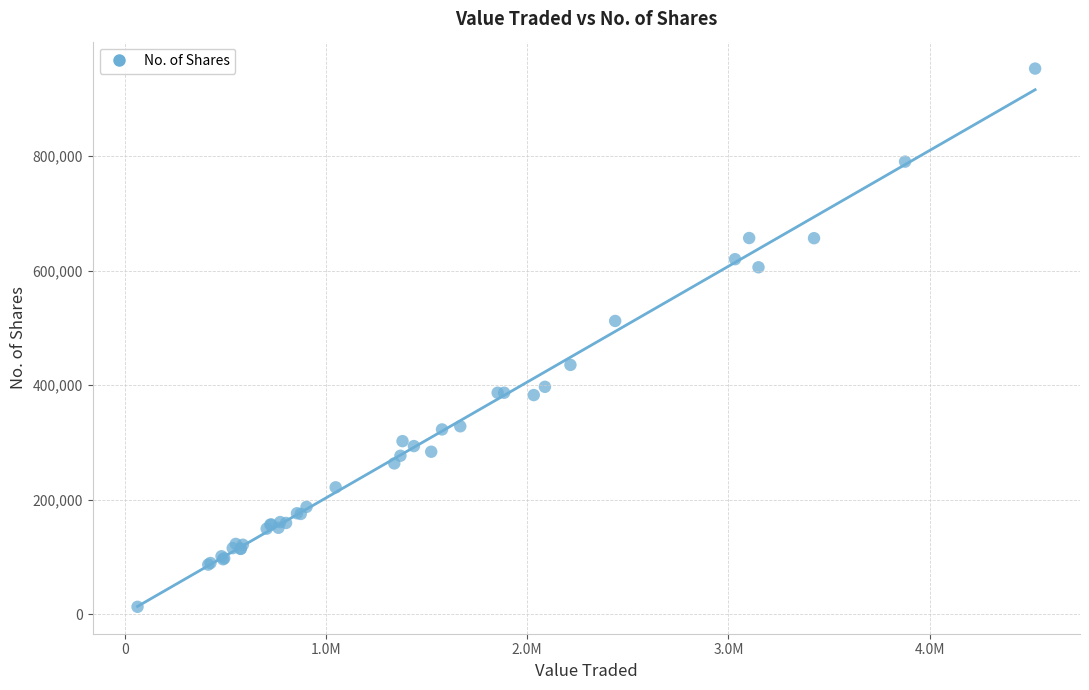

What Y value in the scatter plot is closest to 482942?

512172